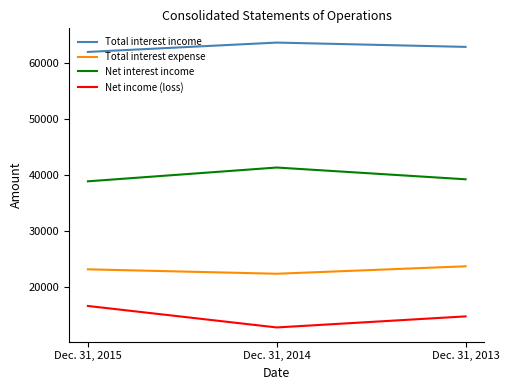

What are all the series names shown in the legend?

Total interest income, Total interest expense, Net interest income, Net income (loss)